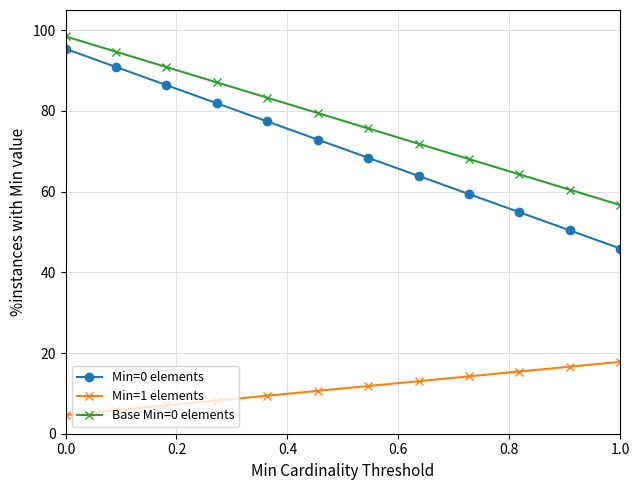

What is the maximum value for Base Min=0 elements?

98.5